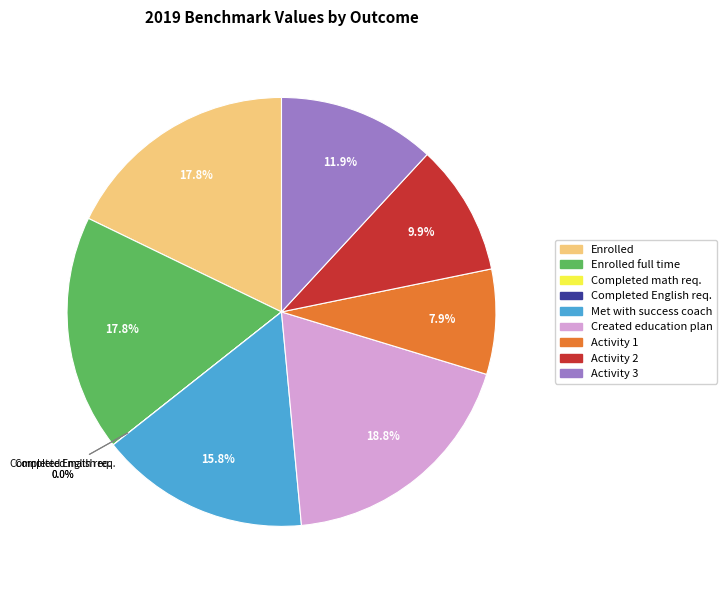

To the nearest percent, what portion does Met with a success coach/mentor represent?

16%